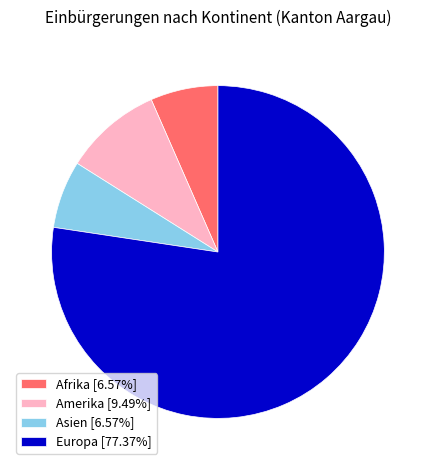

Is the sum of Amerika [9.49%] and Afrika [6.57%] greater than half?

No